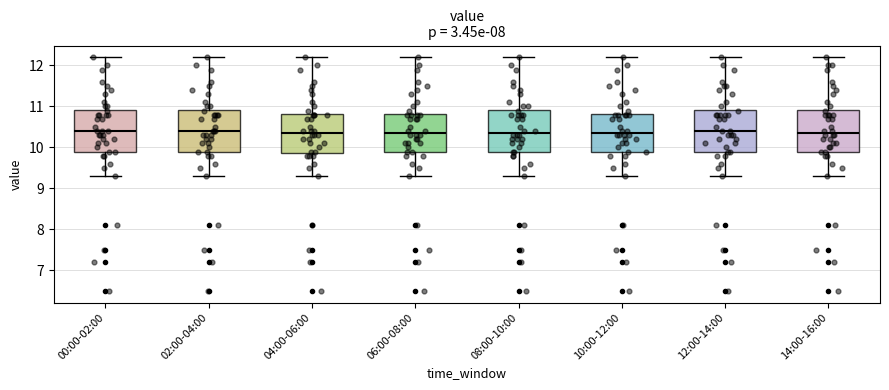

Reading left to right, read every box against the y-axis: the position of its median line, the range the box covers, and the ends of its whiskers. The values are not printed on the chart, so give them approximately, as read against the axis.

00:00-02:00: median 10.4, box 9.9 to 10.9, whiskers 9.3 to 12.2
02:00-04:00: median 10.4, box 9.9 to 10.9, whiskers 9.3 to 12.2
04:00-06:00: median 10.4, box 9.9 to 10.8, whiskers 9.3 to 12.2
06:00-08:00: median 10.4, box 9.9 to 10.8, whiskers 9.3 to 12.2
08:00-10:00: median 10.4, box 9.9 to 10.9, whiskers 9.3 to 12.2
10:00-12:00: median 10.4, box 9.9 to 10.8, whiskers 9.3 to 12.2
12:00-14:00: median 10.4, box 9.9 to 10.9, whiskers 9.3 to 12.2
14:00-16:00: median 10.4, box 9.9 to 10.9, whiskers 9.3 to 12.2